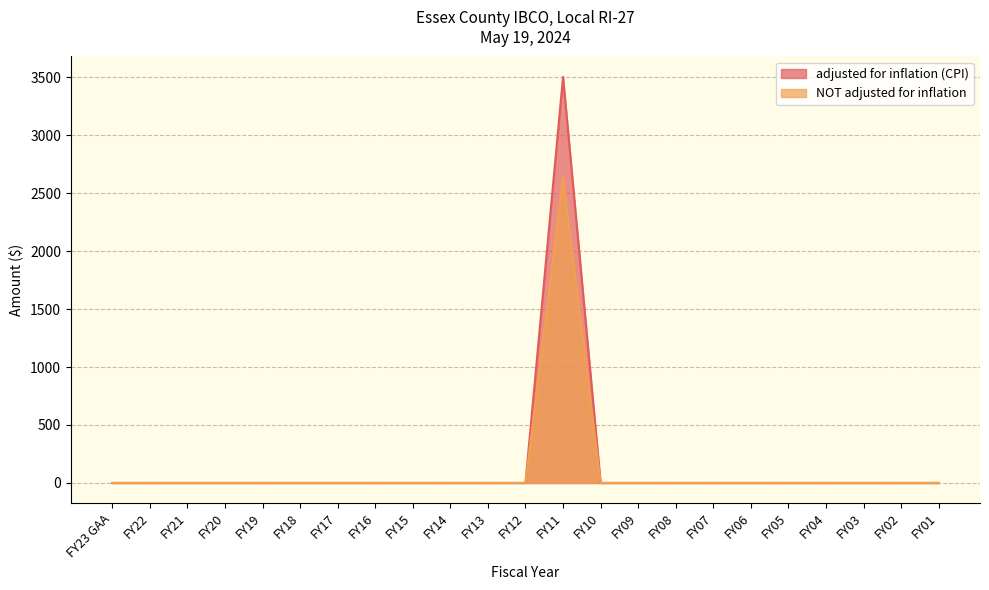

Between FY16 and FY09, which series saw the biggest shift?

adjusted for inflation (CPI)